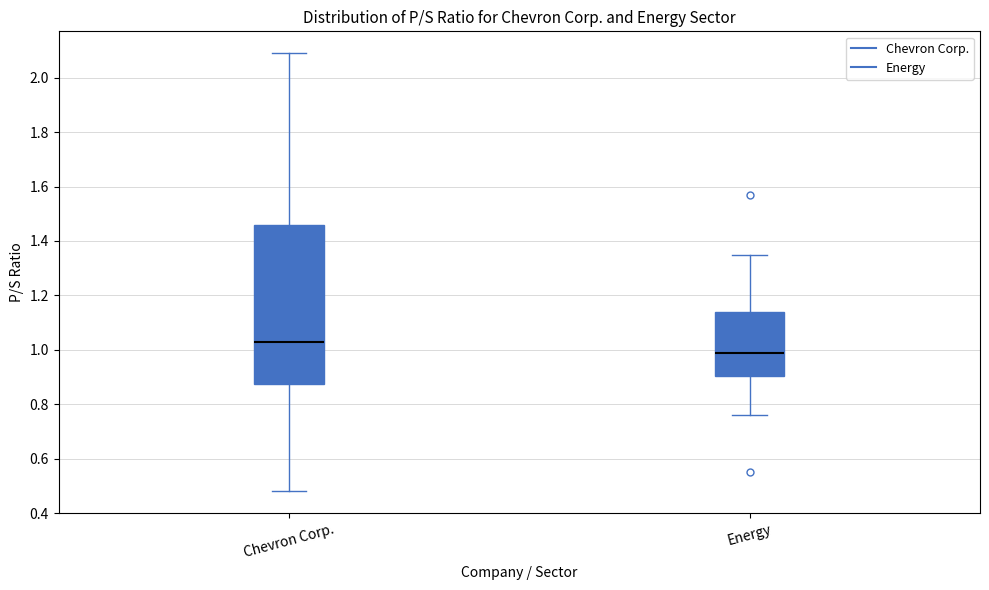

Where does the upper whisker of the box for Chevron Corp. end on the y-axis? The values are not printed on the chart, so give them approximately, as read against the axis.

2.10